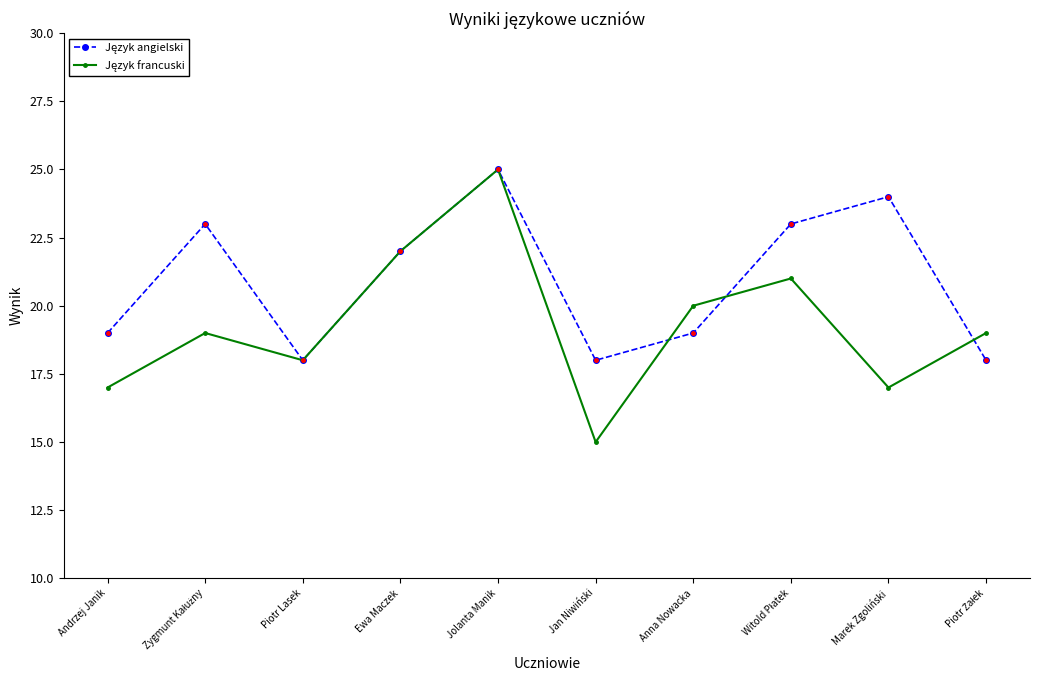

At which category is the sum across all series the highest?

Jolanta Manik